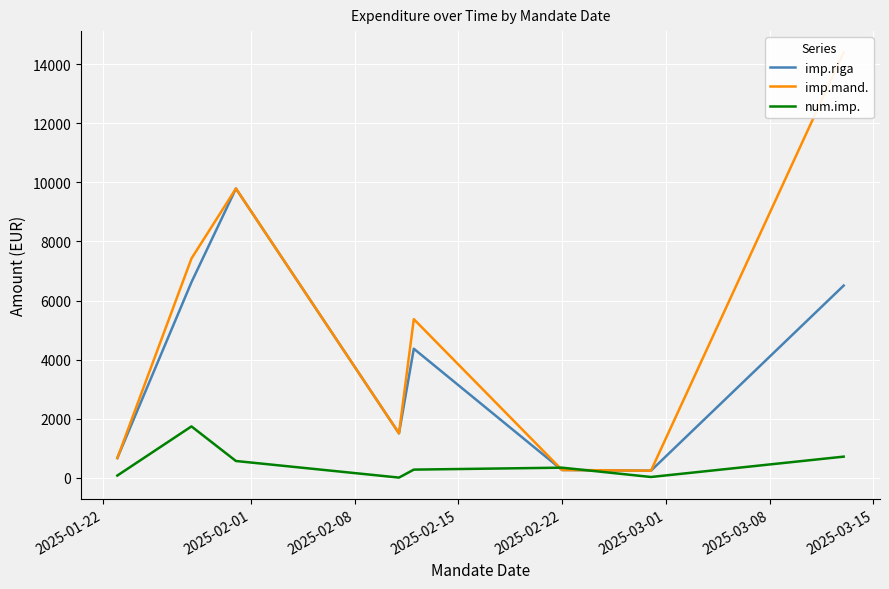

What is the highest value of the imp.riga series?

9793.0